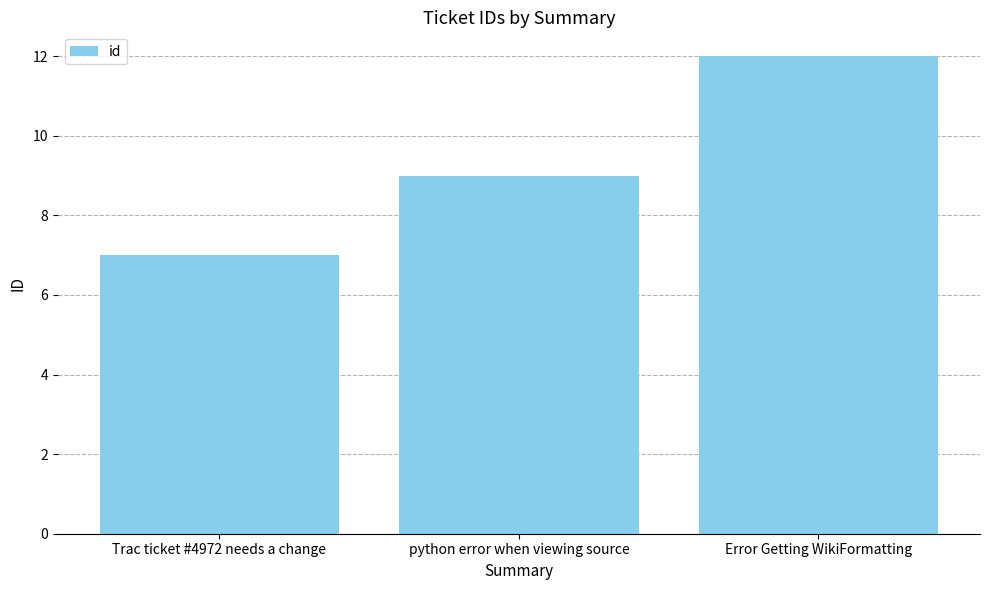

The chart shows a value of 12 at Error Getting WikiFormatting. True or false?

True